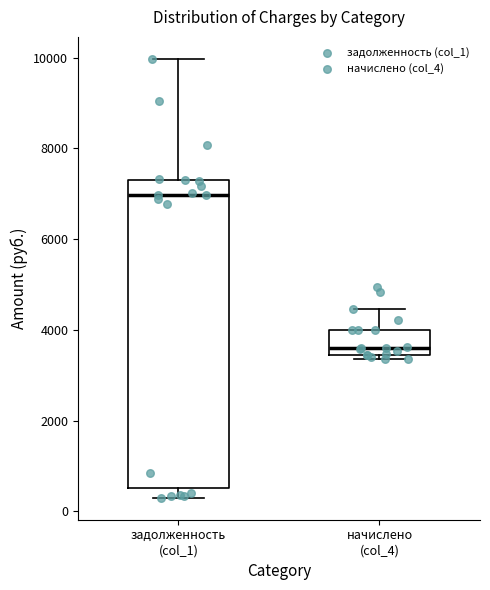

Reading left to right, transcribe this box plot: for each box, give where its median line is, the range the box spans, and where its two whiskers end, as read against the y-axis. The values are not printed on the chart, so give them approximately, as read against the axis.

задолженность (col_1): median 7000, box 600 to 7200, whiskers 200 to 10000
начислено (col_4): median 3600, box 3400 to 4000, whiskers 3400 (just below the box's lower edge) to 4400